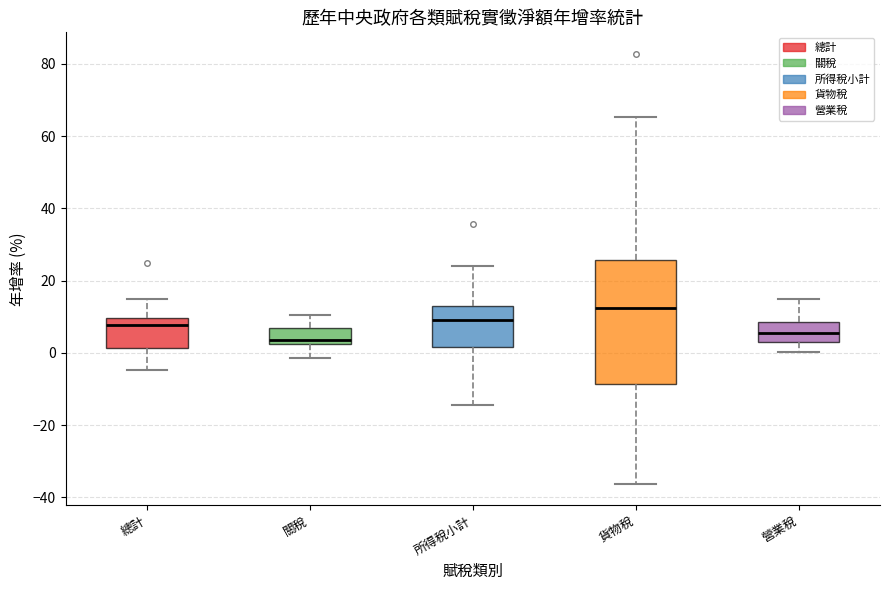

Where does the upper whisker of the box for 營業稅 end on the y-axis? The values are not printed on the chart, so give them approximately, as read against the axis.

14